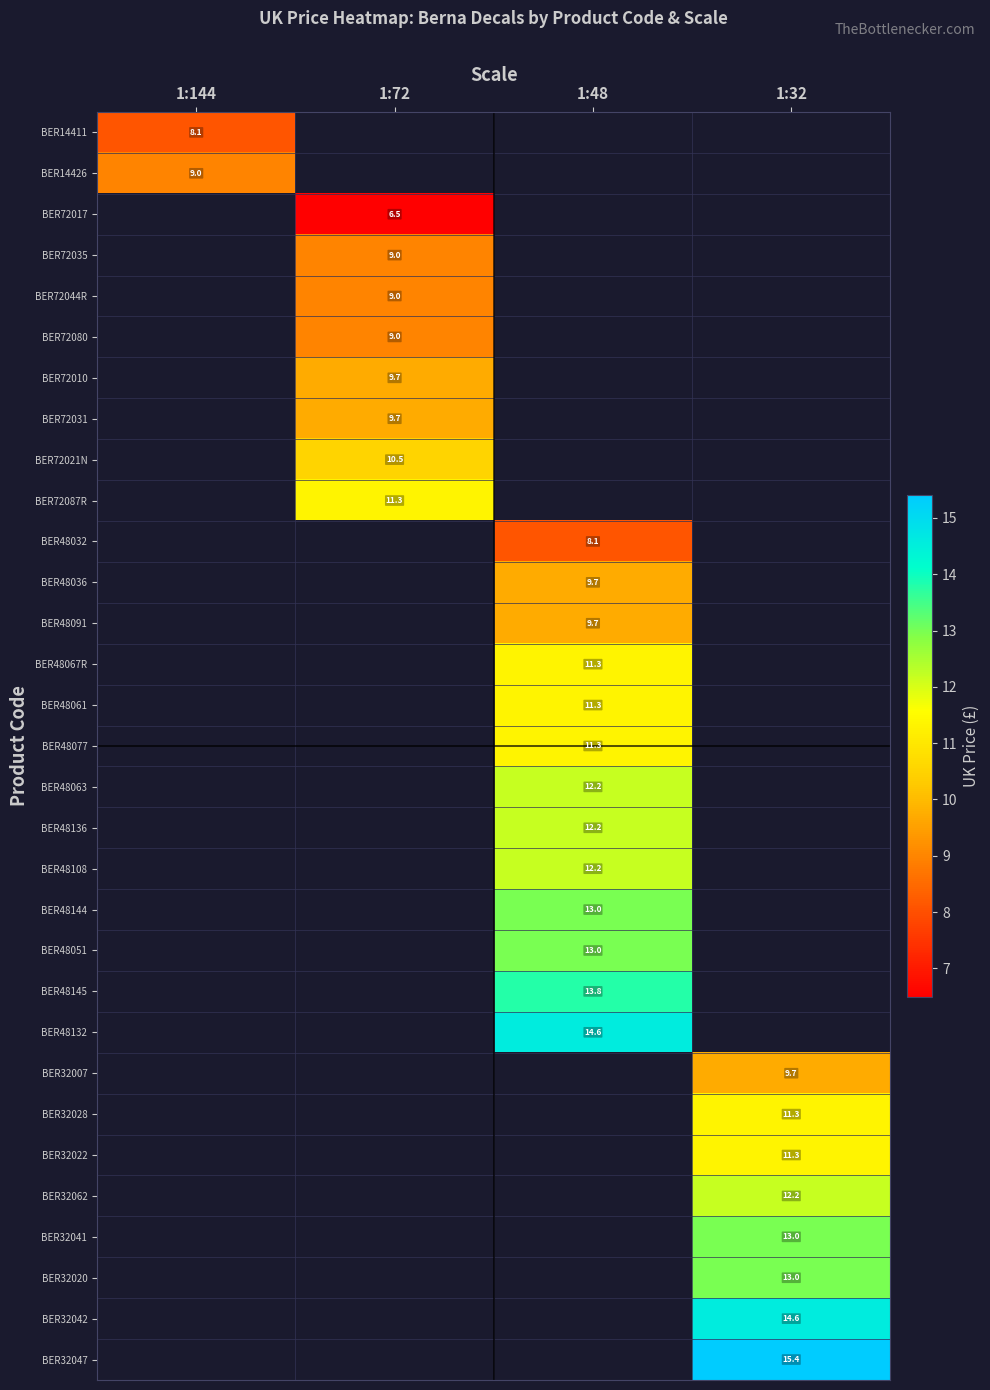

The value of BER48108 at 1:48 is 17.6. True or false?

False